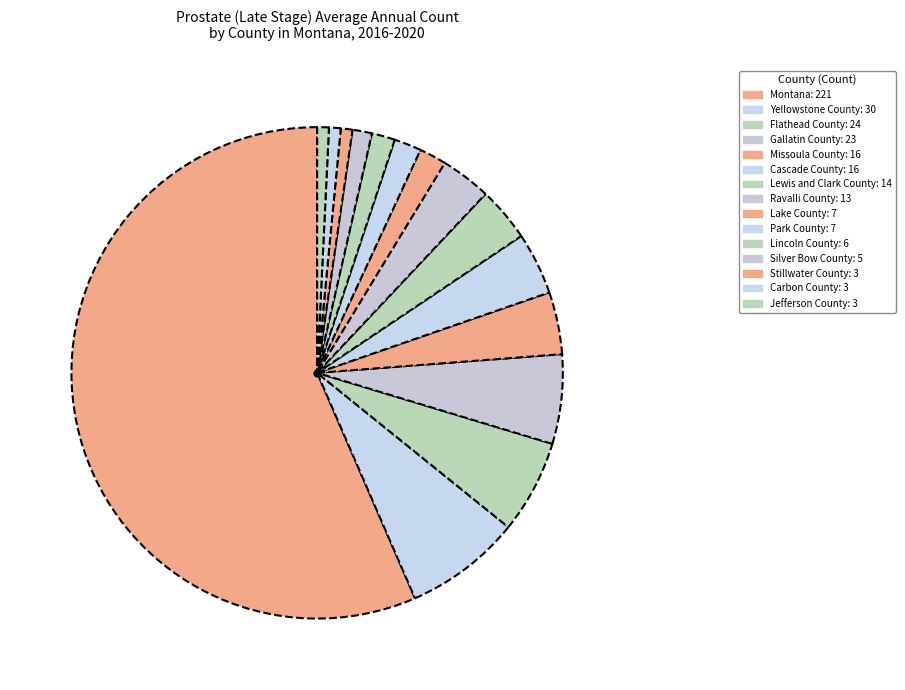

What is the total percentage of Jefferson County and Lincoln County?

2.3%